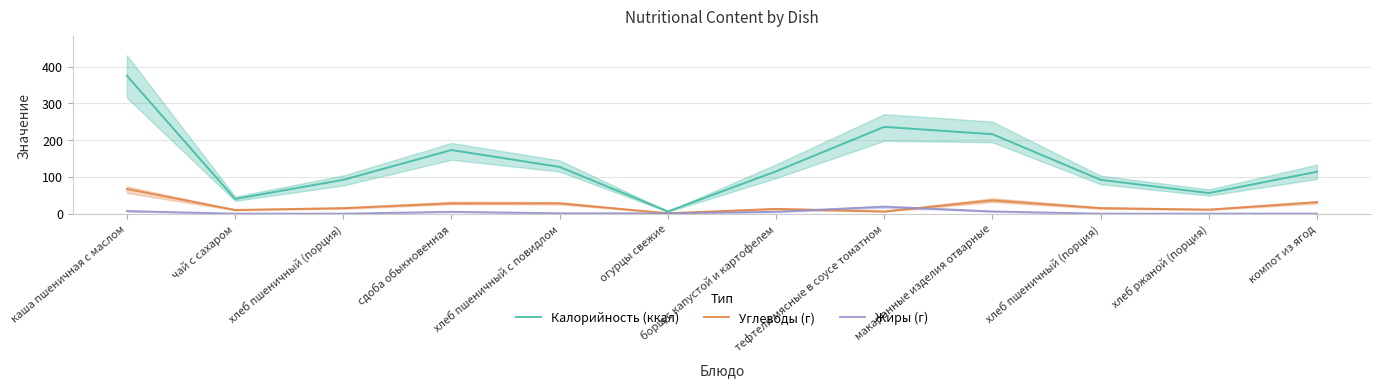

At which label is Углеводы (г) closest to 34?

макаронные изделия отварные